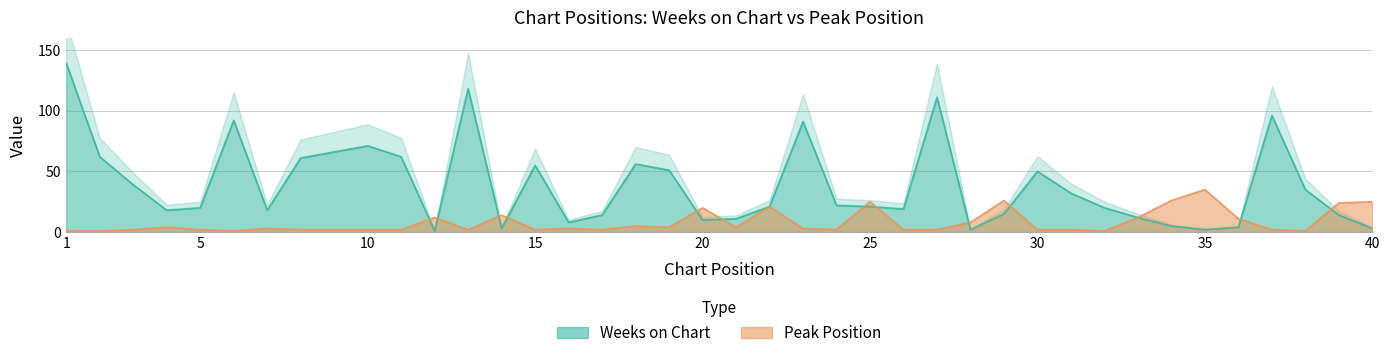

Which has a higher value, 16 or 31?

31